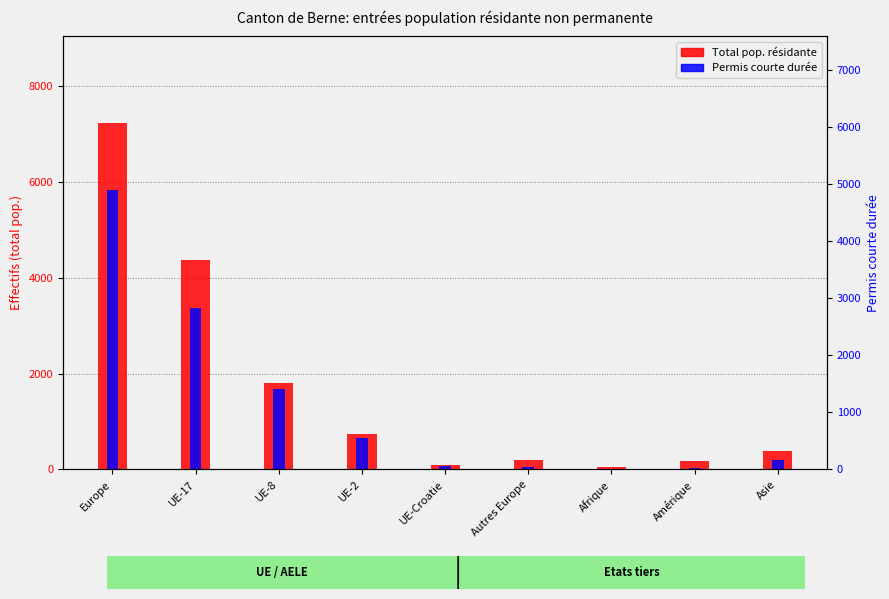

True or false: Total pop. résidante has a value of 735 at UE-2.

True